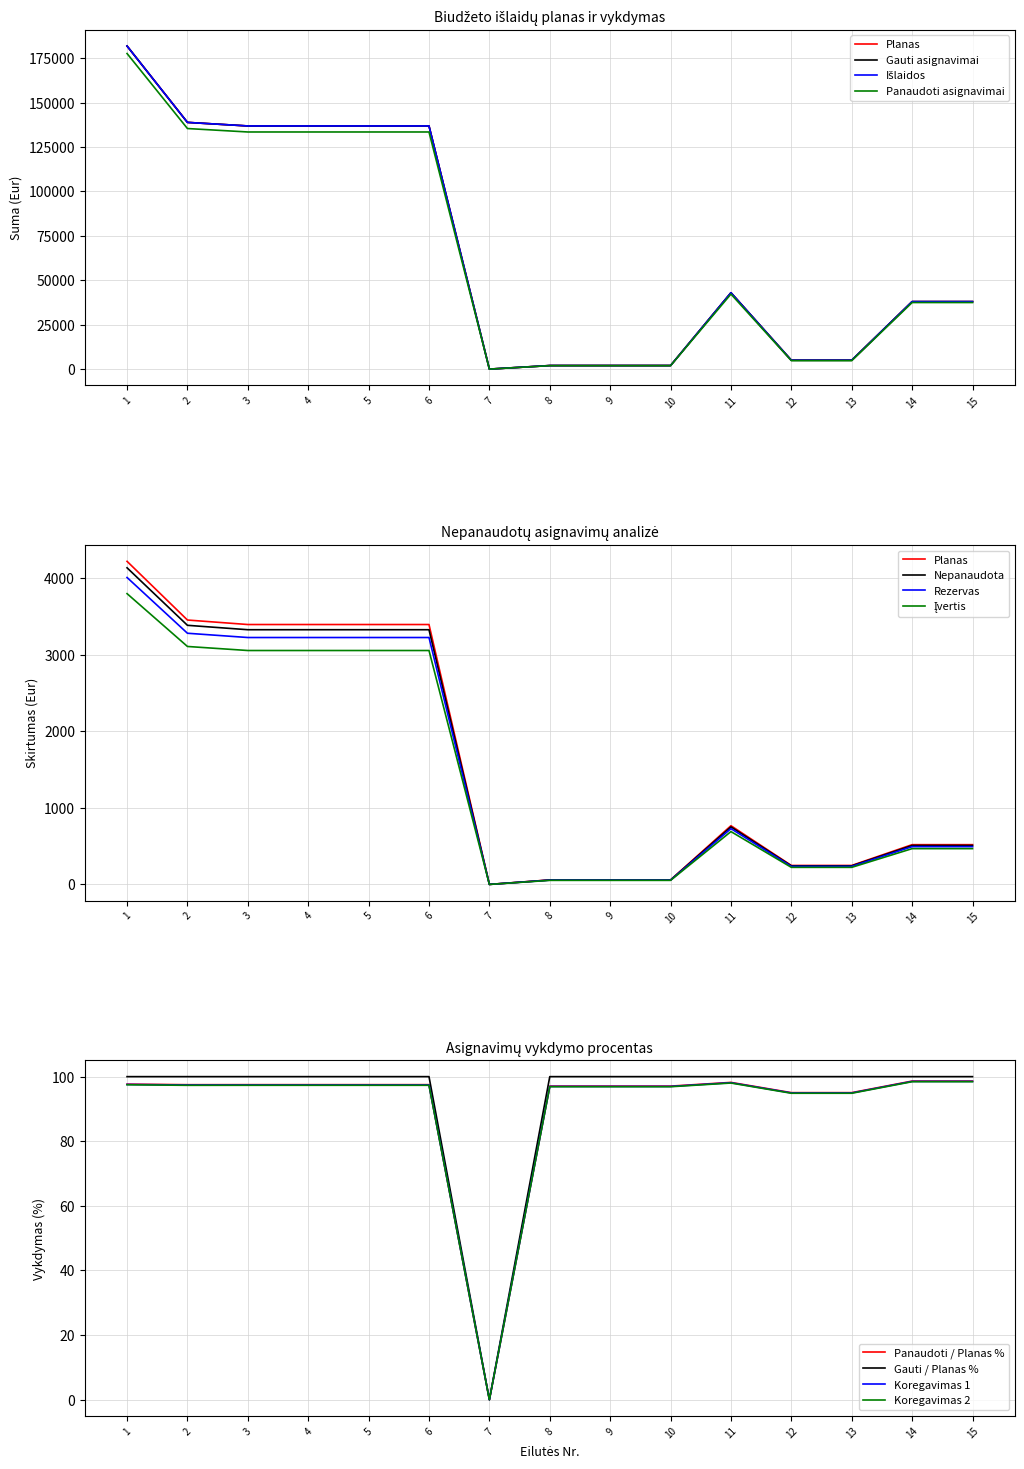

At which label is Panaudoti asignavimai closest to 88840?

3